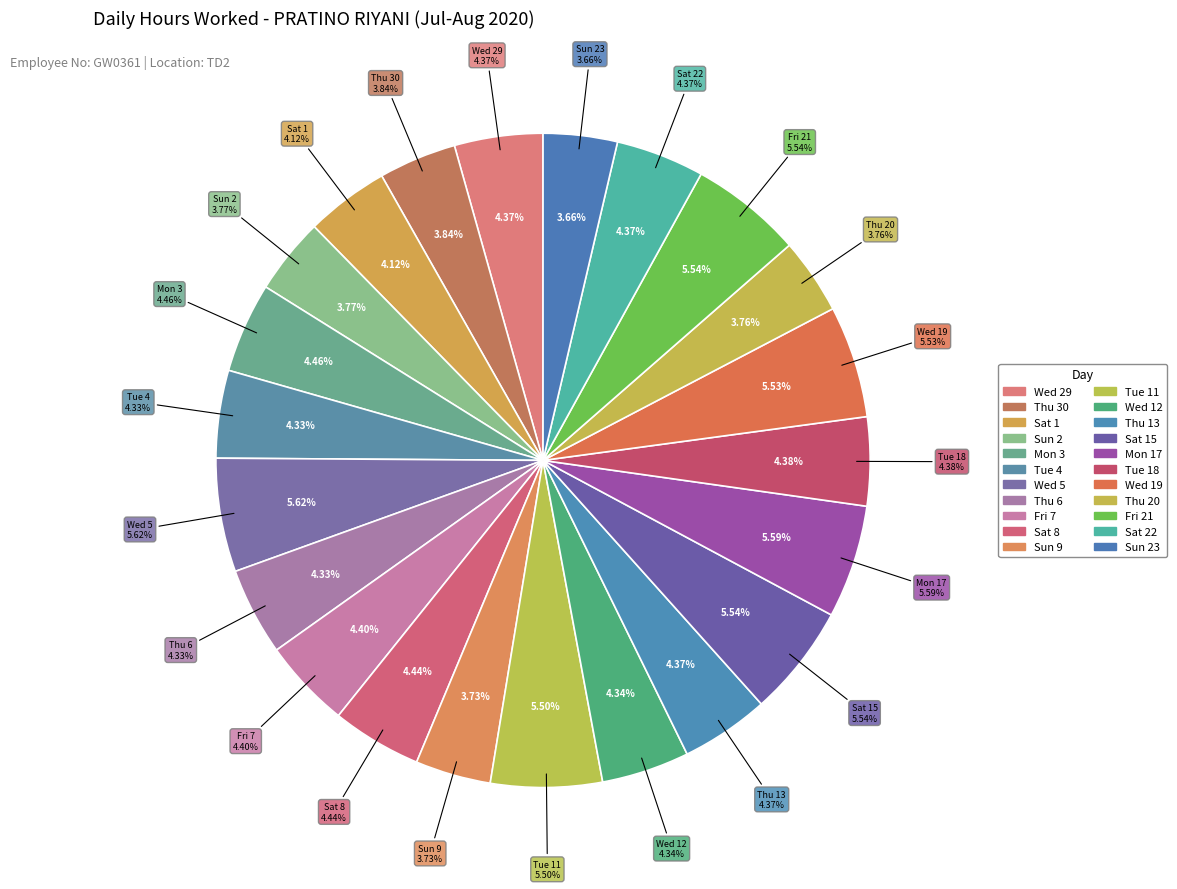

Approximately how many times larger is the value at Fri 7 compared to Thu 20?

1.2